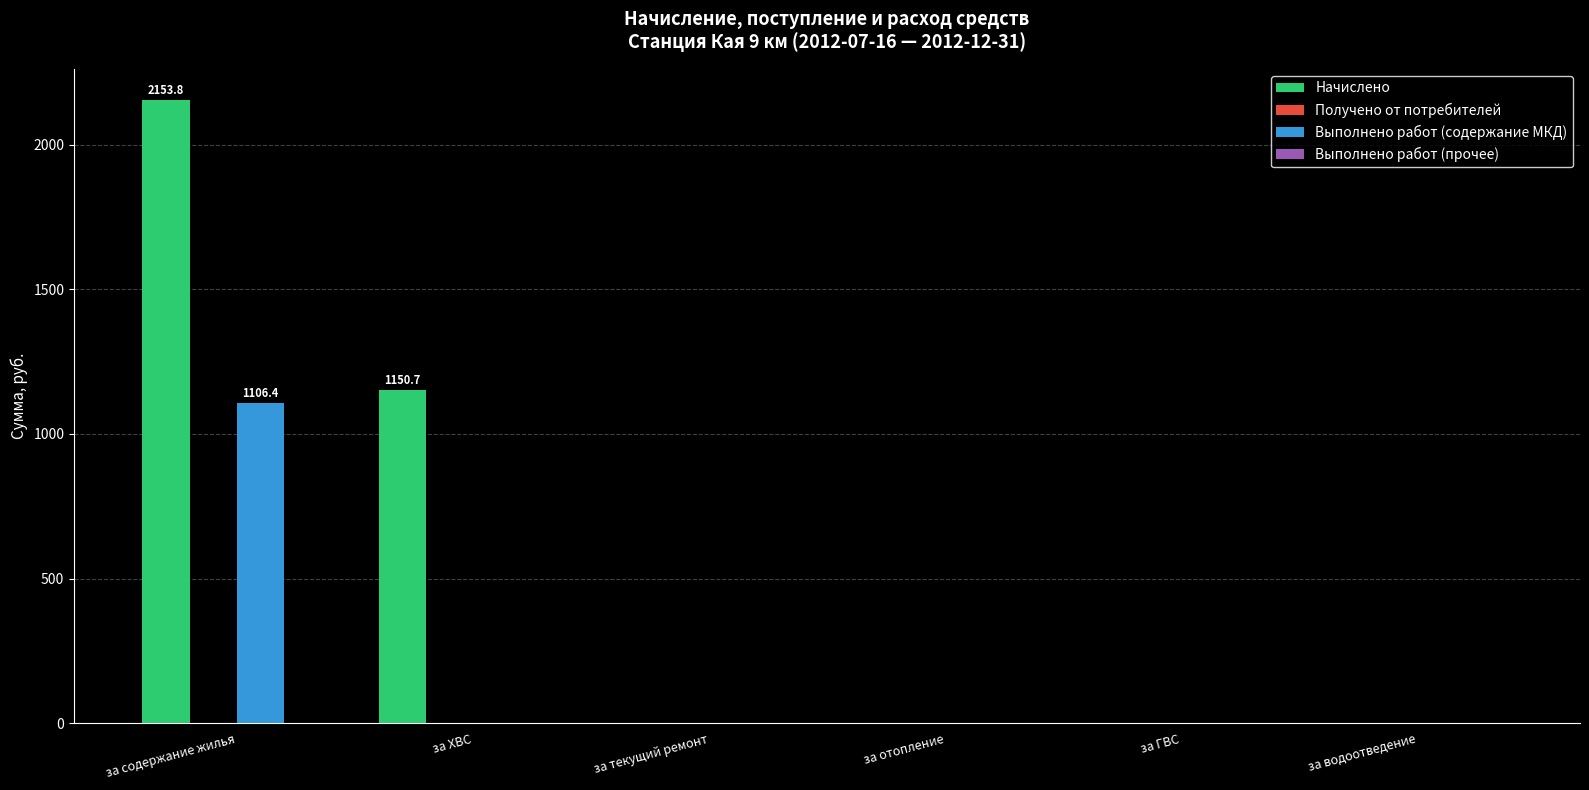

True or false: Начислено has a value of 0.0 at за водоотведение.

True